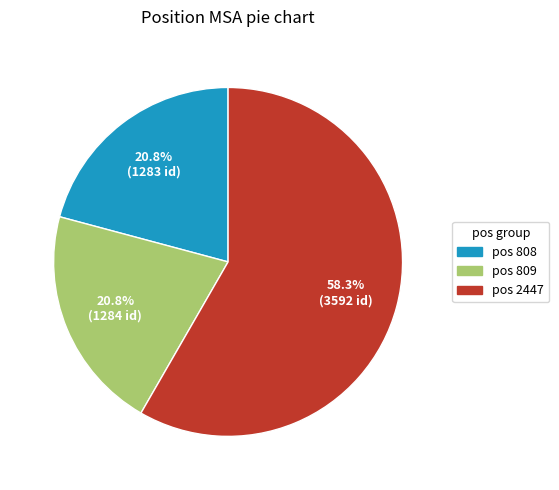

What is the smallest slice in the pie chart?

808